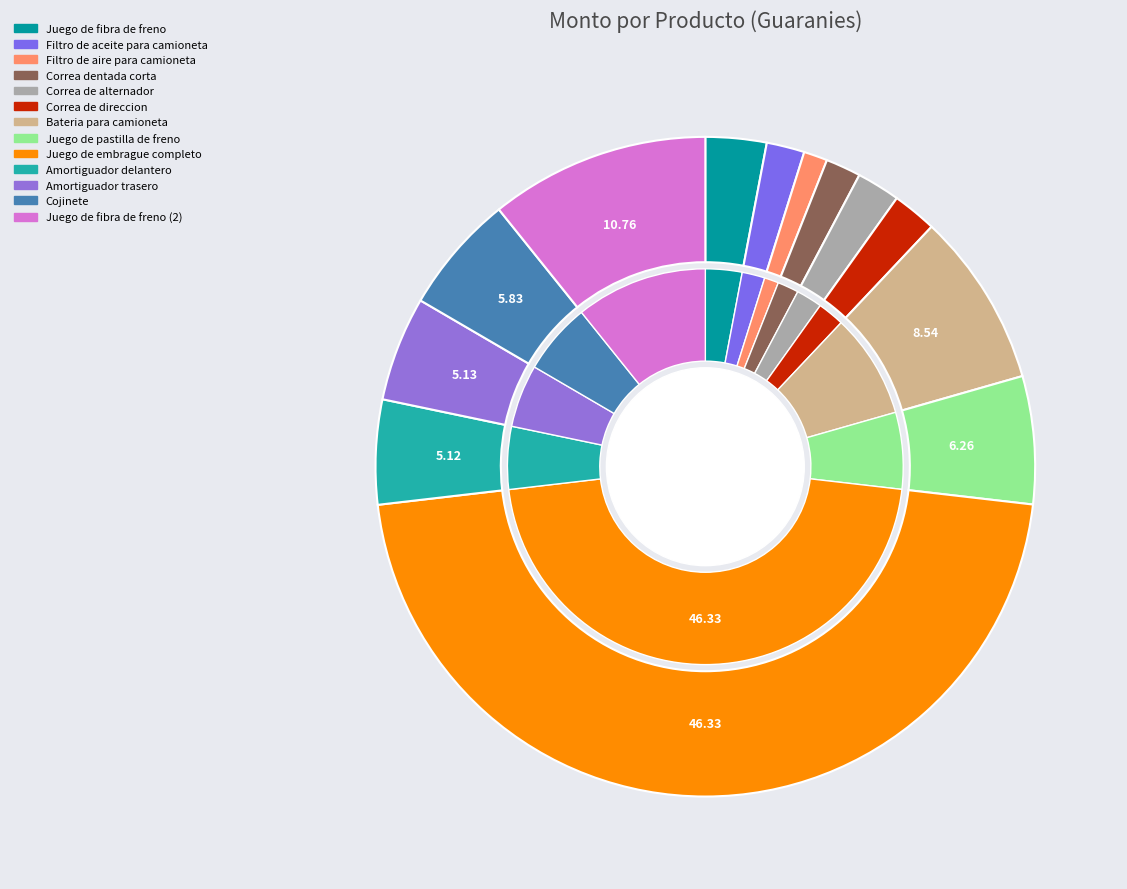

To the nearest percent, what is the combined percentage of Filtro de aire para camioneta and Correa dentada corta?

3%